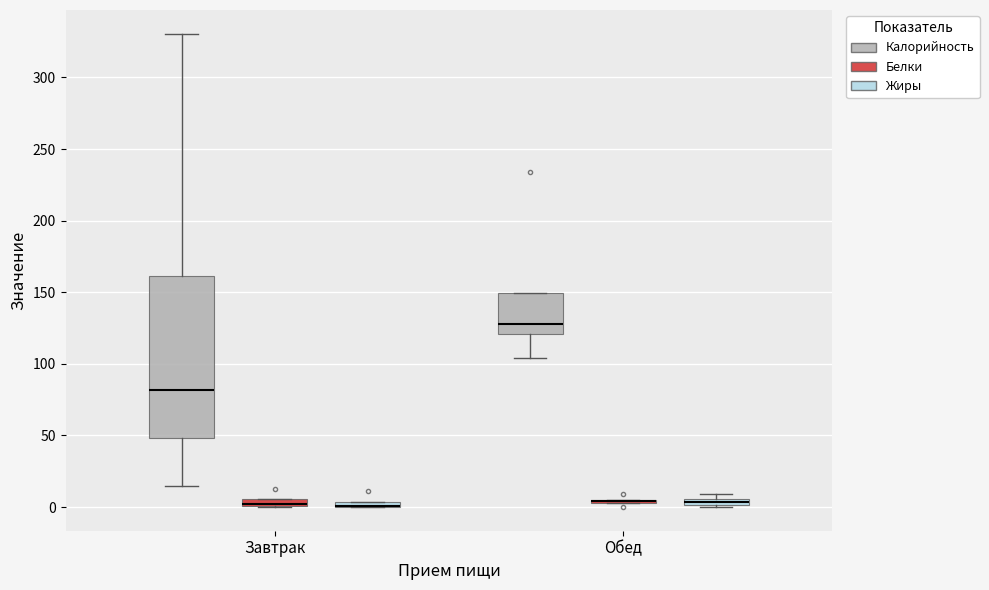

Comparing the boxes themselves (not the whiskers), which one is the tallest?

Завтрак (Калорийность)